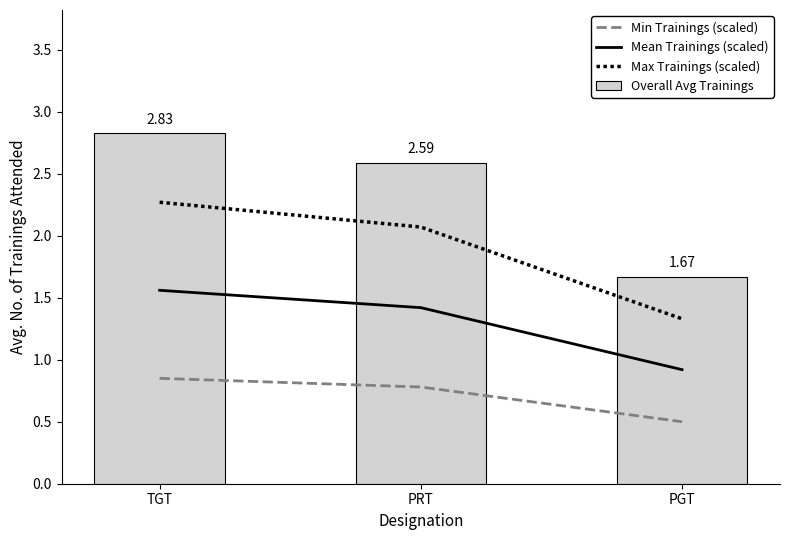

How many categories are shown in the chart?

3